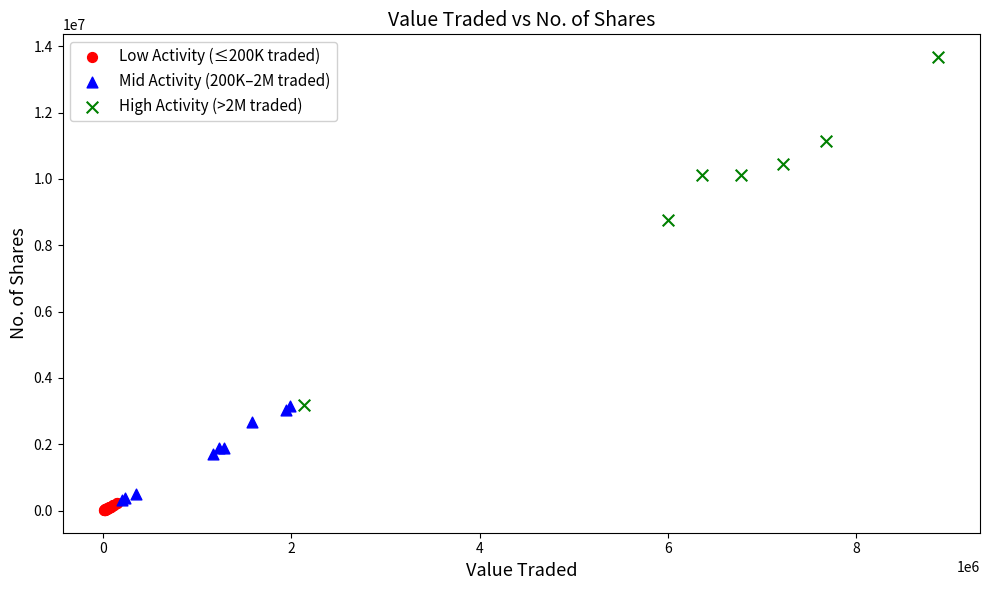

What are all the series names shown in the legend?

Low Activity (≤200K traded), Mid Activity (200K–2M traded), High Activity (>2M traded)